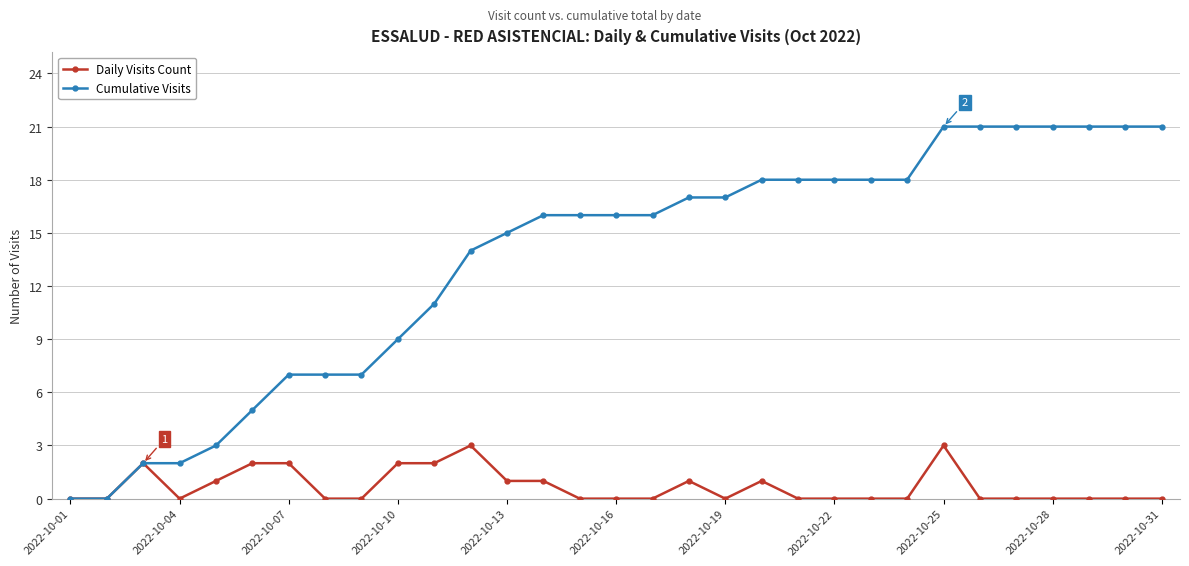

Rank the series by their average value, from highest to lowest.

Cumulative Visits, Daily Visits Count